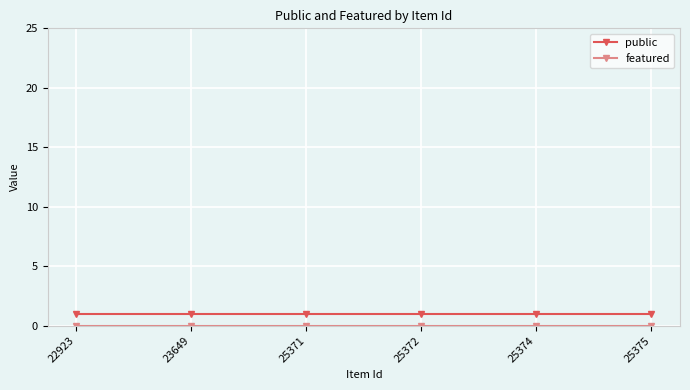

The value of public at 23649 is 1. True or false?

True